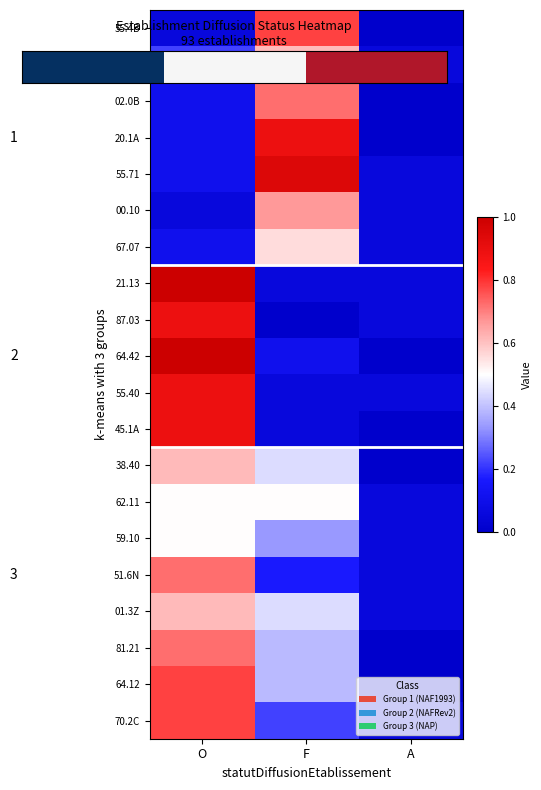

Which has a higher value, A or O?

O